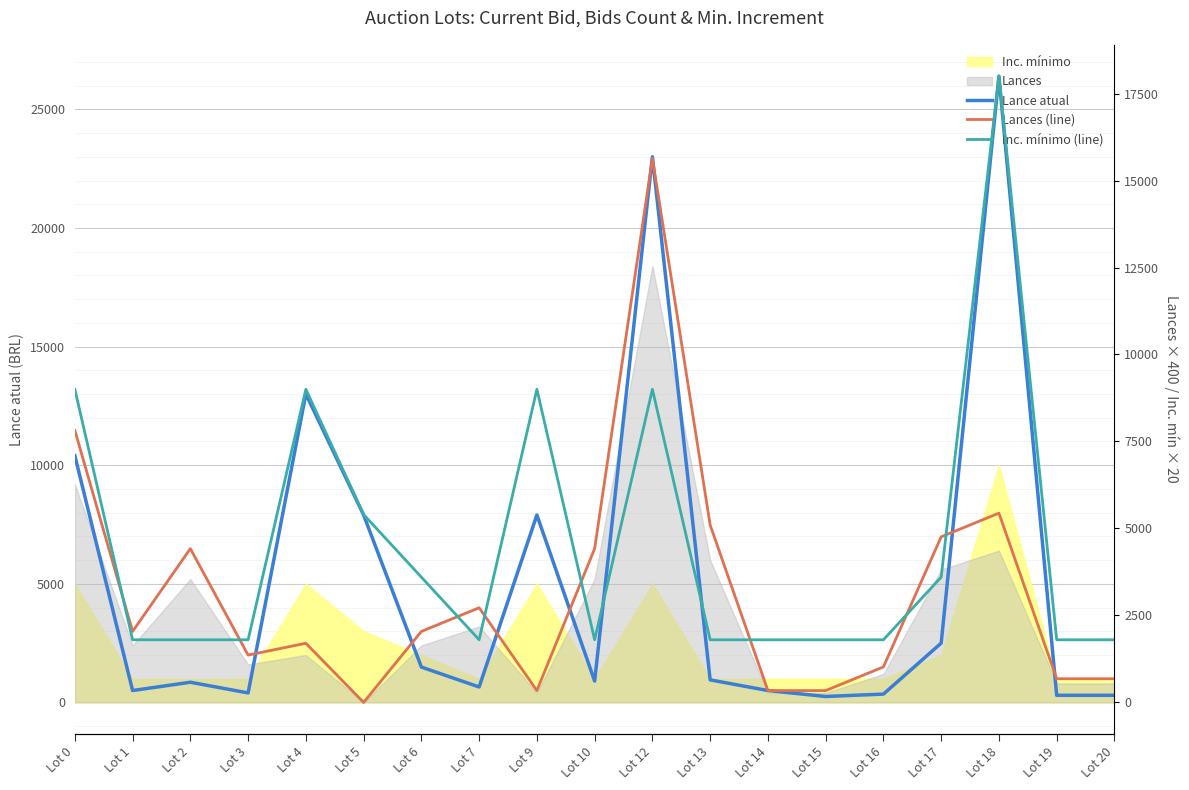

At Lot 6, list the series in order from largest to smallest.

Inc. mínimo (line), Lances (line), Lance atual